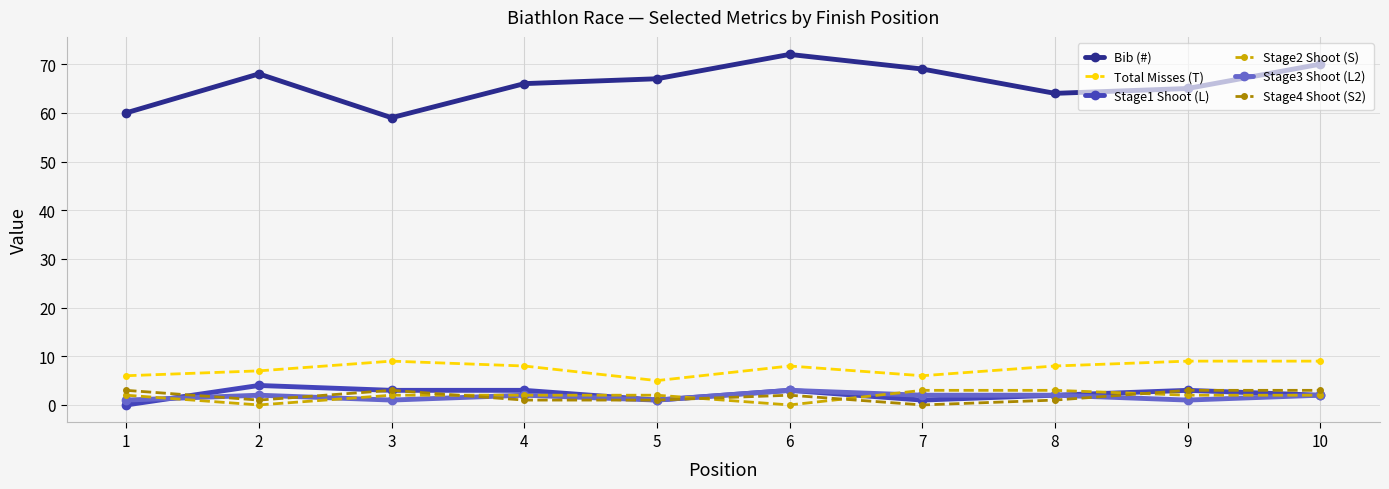

True or false: Stage3 Shoot (L2) and Bib (#) intersect in this chart.

False